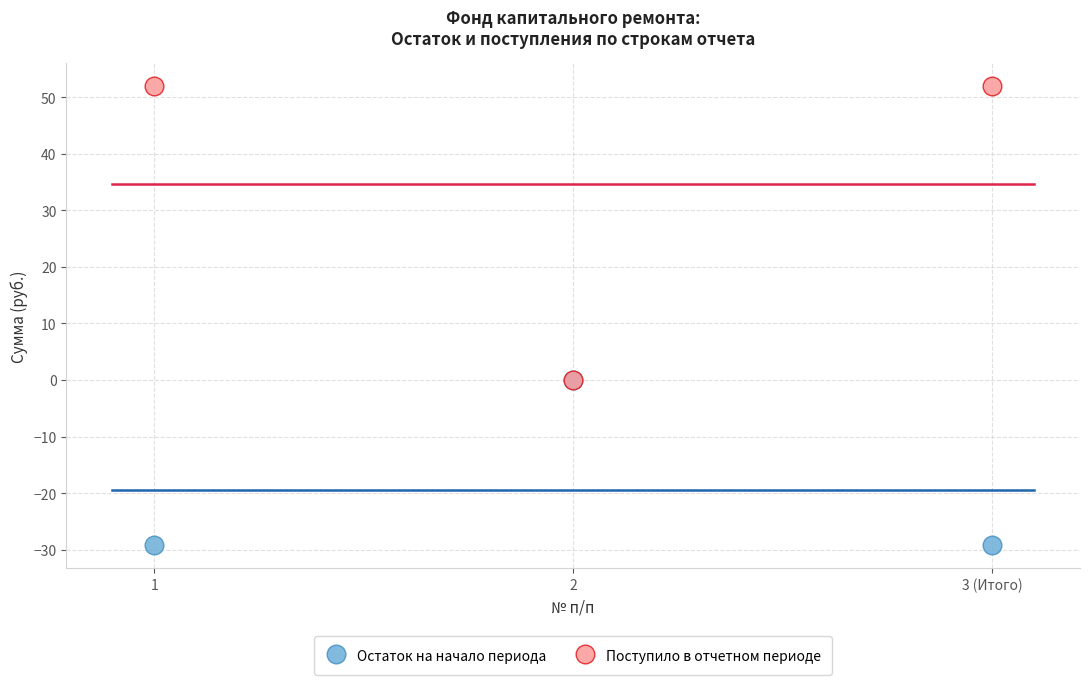

What are all the series names shown in the legend?

Остаток на начало периода, Поступило в отчетном периоде